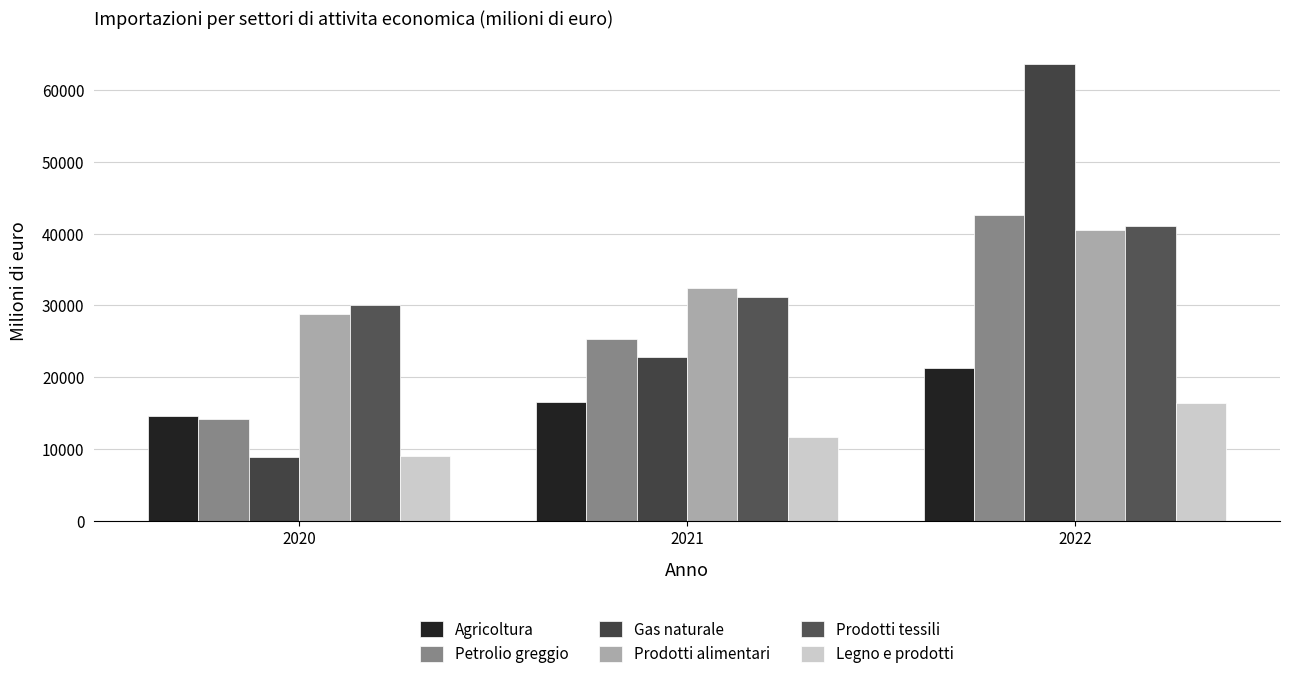

Which category has the lowest value across all series?

2020